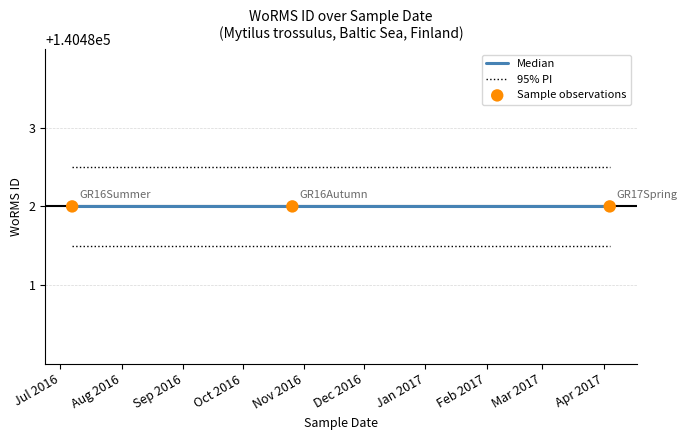

Which series has the largest total across all categories?

95% PI